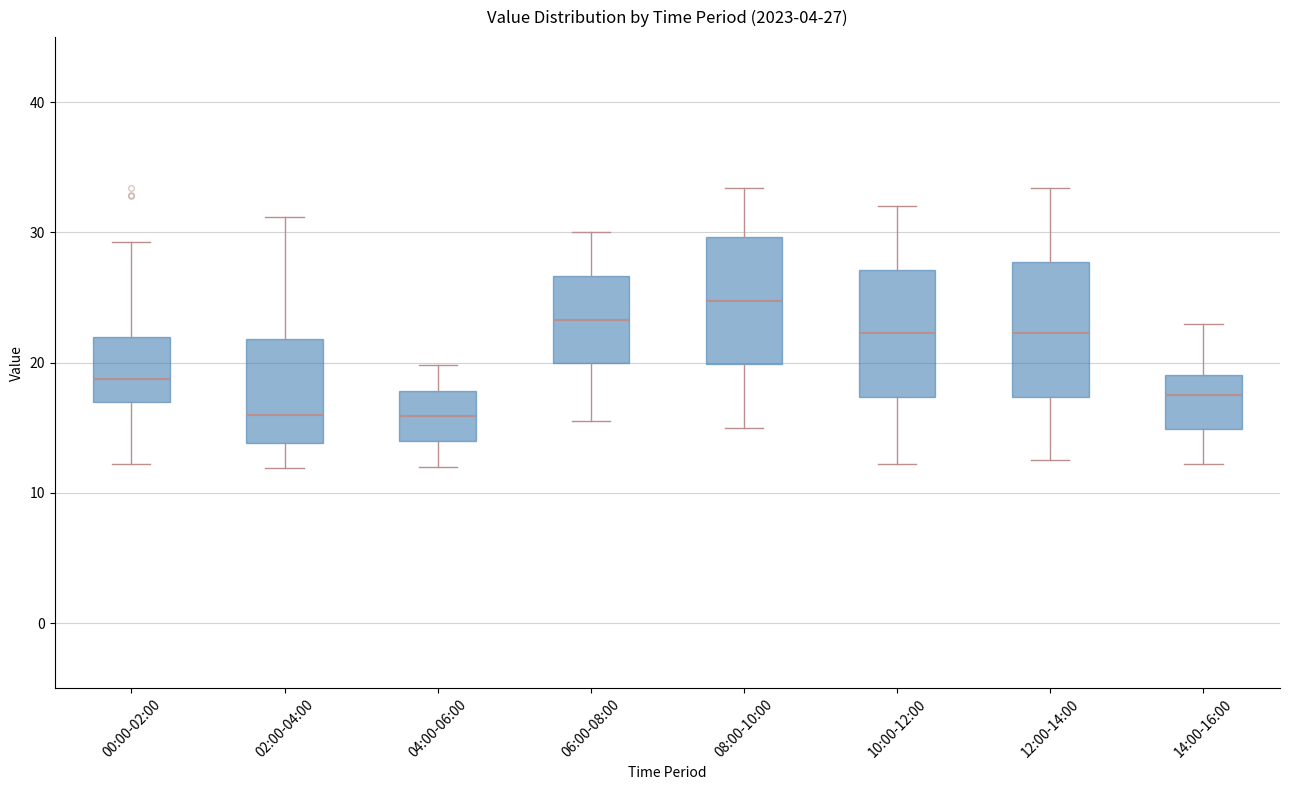

Which box has the highest median line?

08:00-10:00